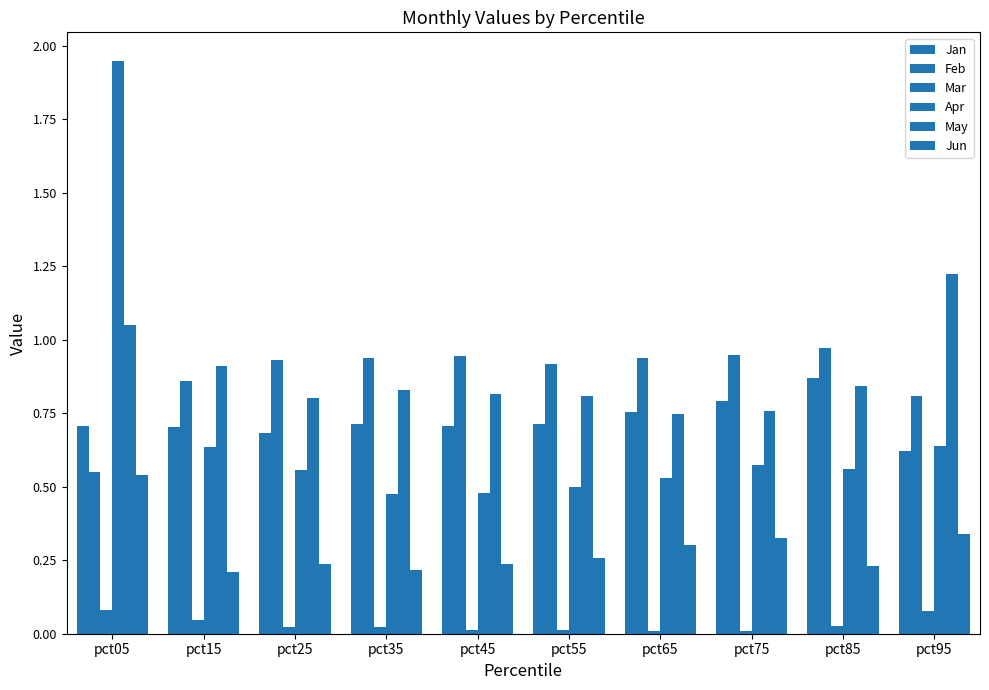

Does the chart contain stacked bars?

No